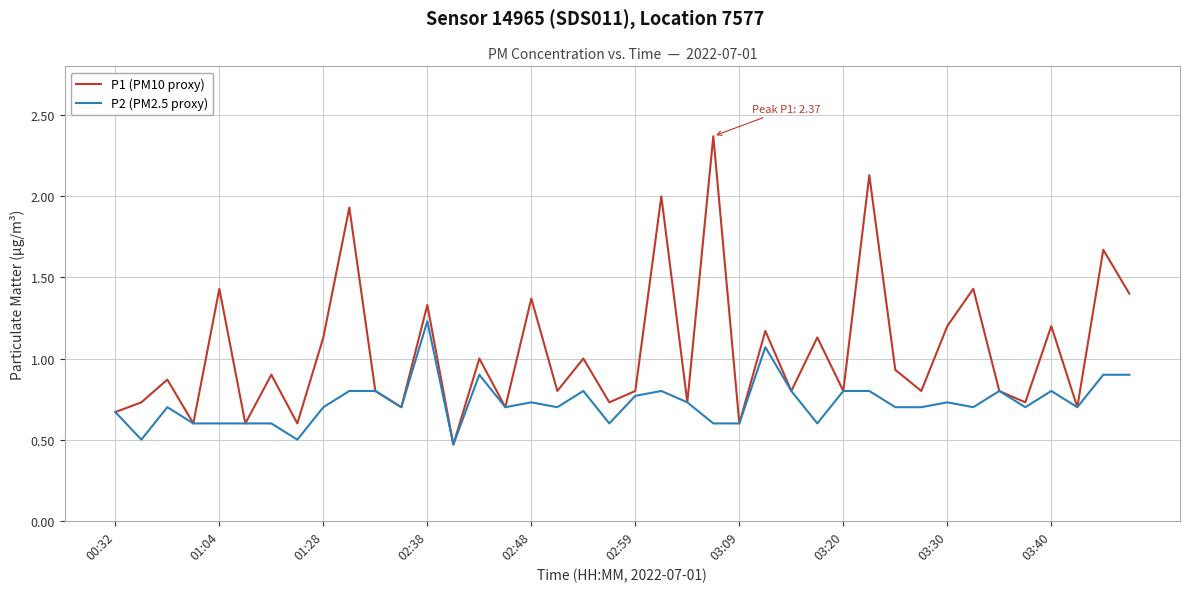

List the series in order of their peak value, highest first.

P1 (PM10 proxy), P2 (PM2.5 proxy)